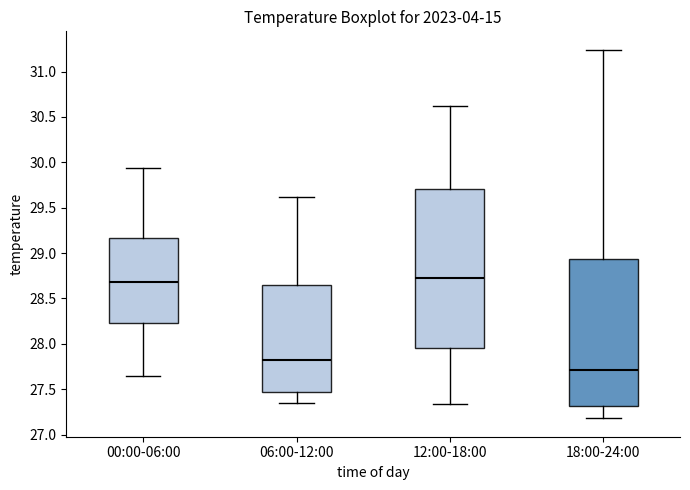

Which box has the lowest median line?

18:00-24:00